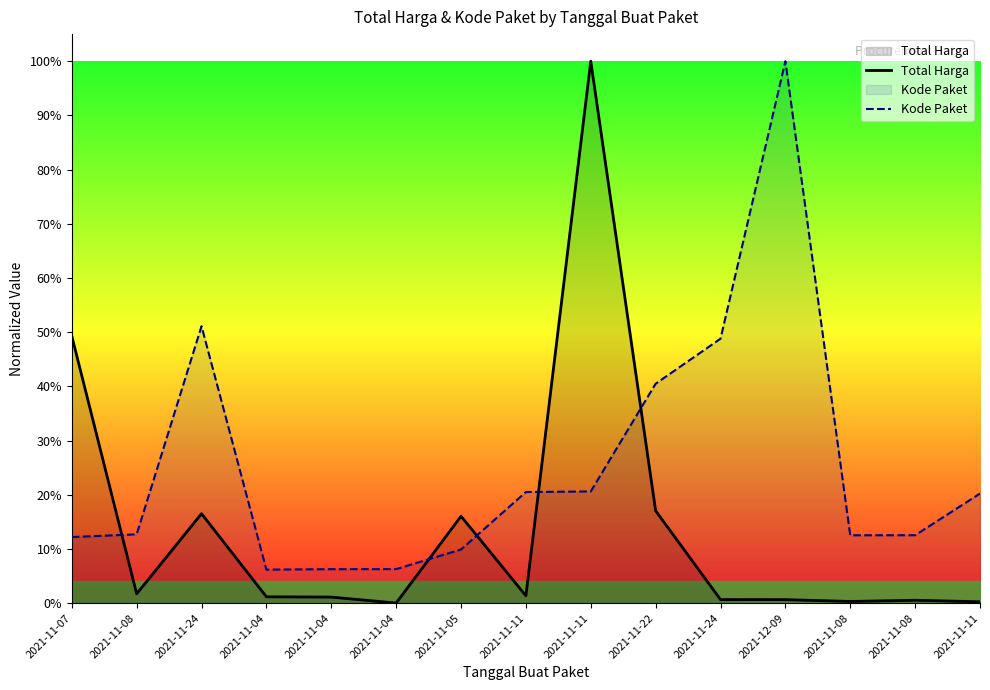

What is the difference between the maximum and minimum values in the Kode Paket series?

0.9